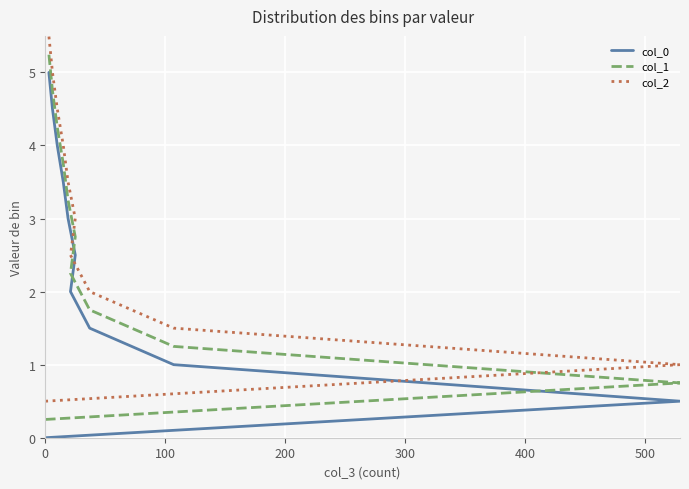

What is the difference between the maximum and second lowest values in the col_0 series?

4.5